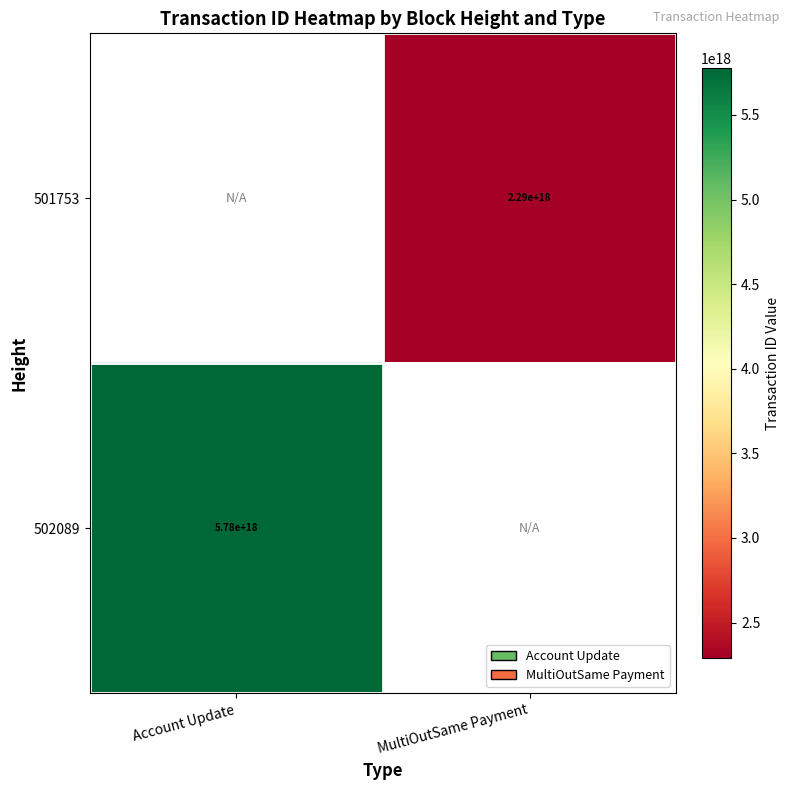

What is the minimum value shown in the chart?

2288458777140412416.0